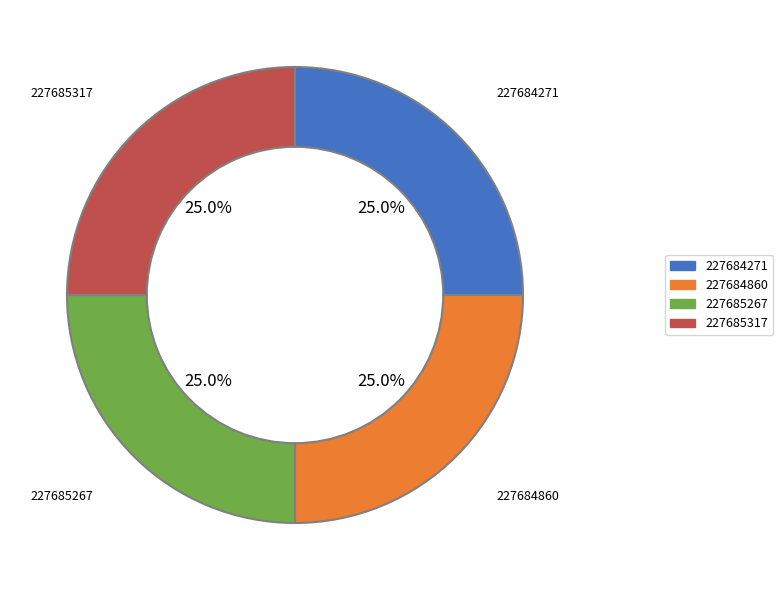

Is it true that 227685317 is 31% of the pie?

False